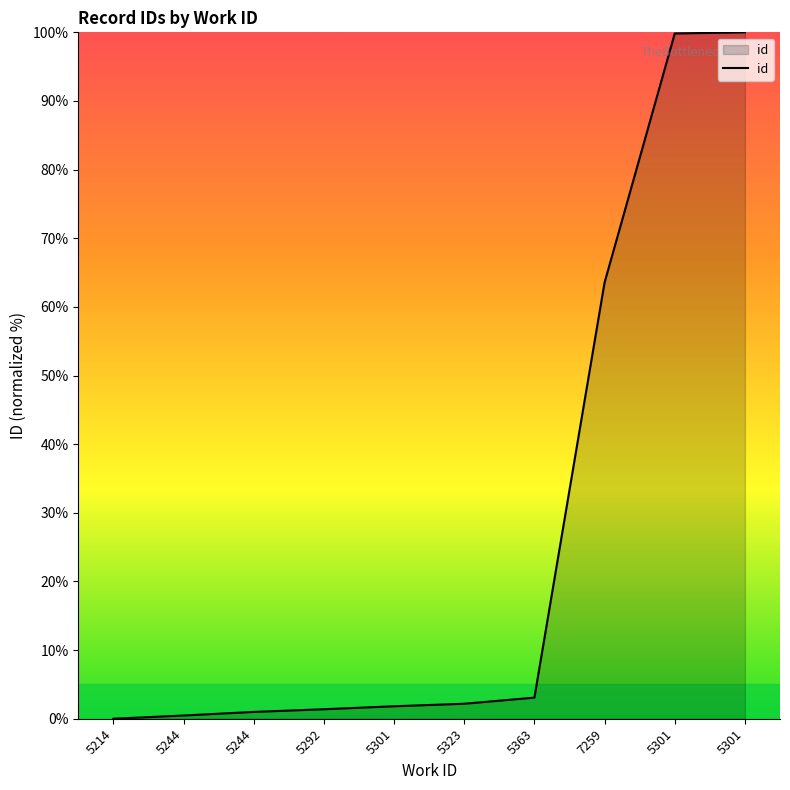

Is it true that the value at 7259 is 28.0?

False